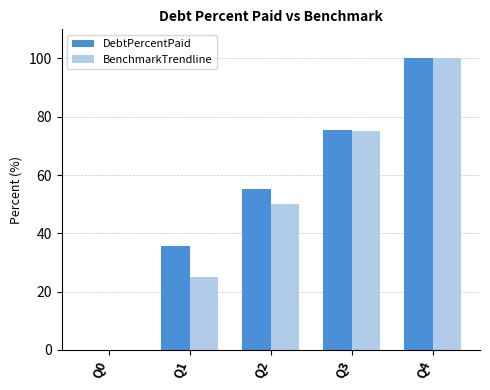

Reading right to left, extract all data points from this chart.

DebtPercentPaid: Q4=100.0	Q3=75.4	Q2=55.2	Q1=35.6	Q0=0.0
BenchmarkTrendline: Q4=100.0	Q3=75.0	Q2=50.0	Q1=25.0	Q0=0.0